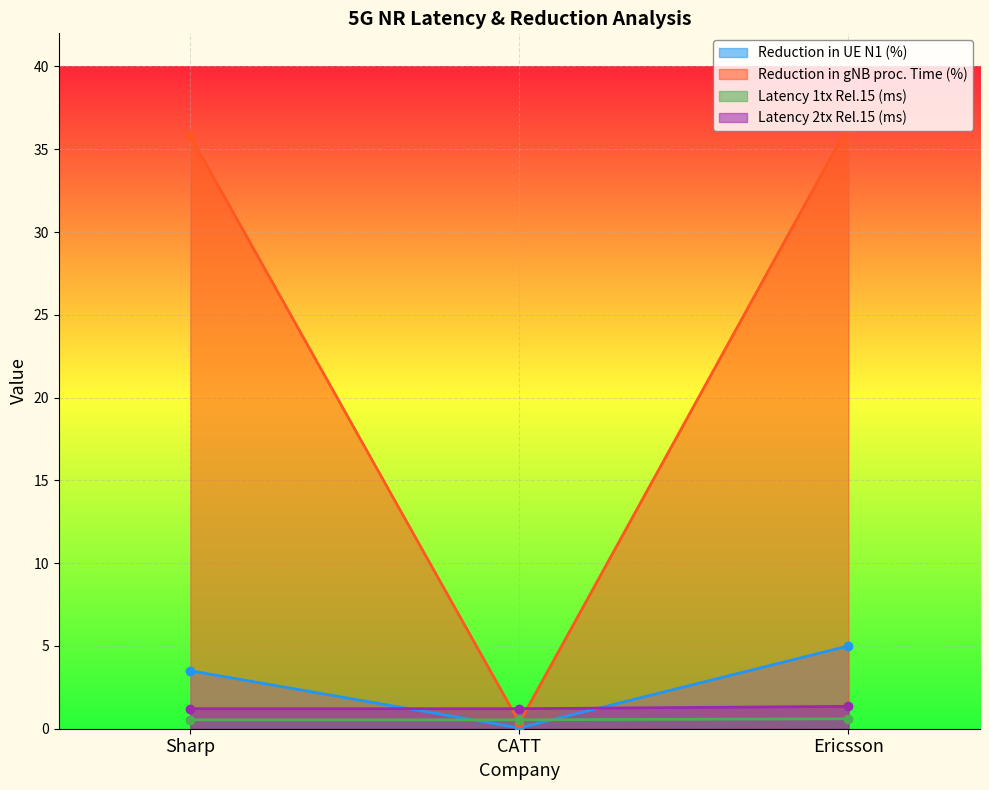

Is the value of Reduction in gNB proc. Time (%) at Sharp greater than the value of Latency 1tx Rel.15 (ms) at Sharp?

Yes